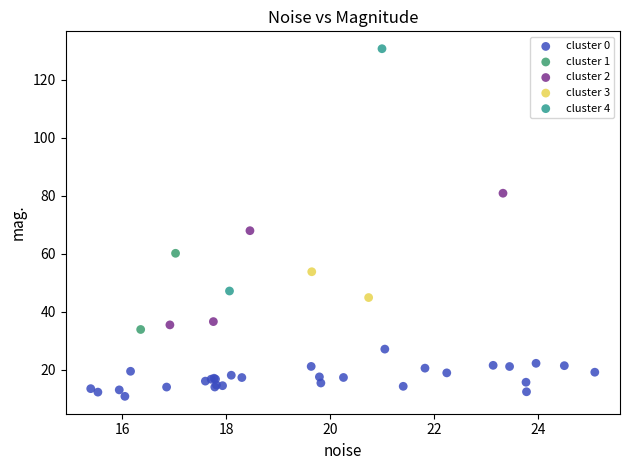

Which series contains the lowest Y value?

cluster 0